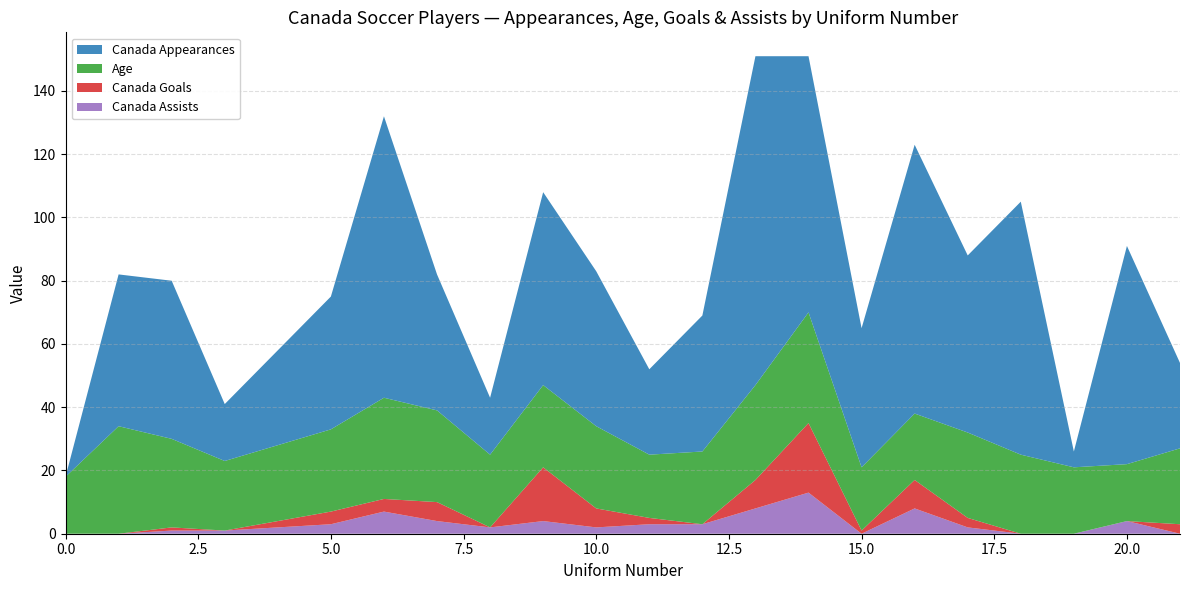

Reading left to right, list all the values displayed in this chart.

Canada Appearances: 0=0	1=48	2=50	3=18	5=42	6=89	7=43	8=18	9=61	10=49	11=27	12=43	13=104	14=81	15=44	16=85	17=56	18=80	19=5	20=69	21=27
Age: 0=18	1=34	2=28	3=22	5=26	6=32	7=29	8=23	9=26	10=26	11=20	12=23	13=30	14=35	15=20	16=21	17=27	18=25	19=21	20=18	21=24
Canada Goals: 0=0	1=0	2=1	3=0	5=4	6=4	7=6	8=0	9=17	10=6	11=2	12=0	13=9	14=22	15=1	16=9	17=3	18=0	19=0	20=0	21=3
Canada Assists: 0=0	1=0	2=1	3=1	5=3	6=7	7=4	8=2	9=4	10=2	11=3	12=3	13=8	14=13	15=0	16=8	17=2	18=0	19=0	20=4	21=0